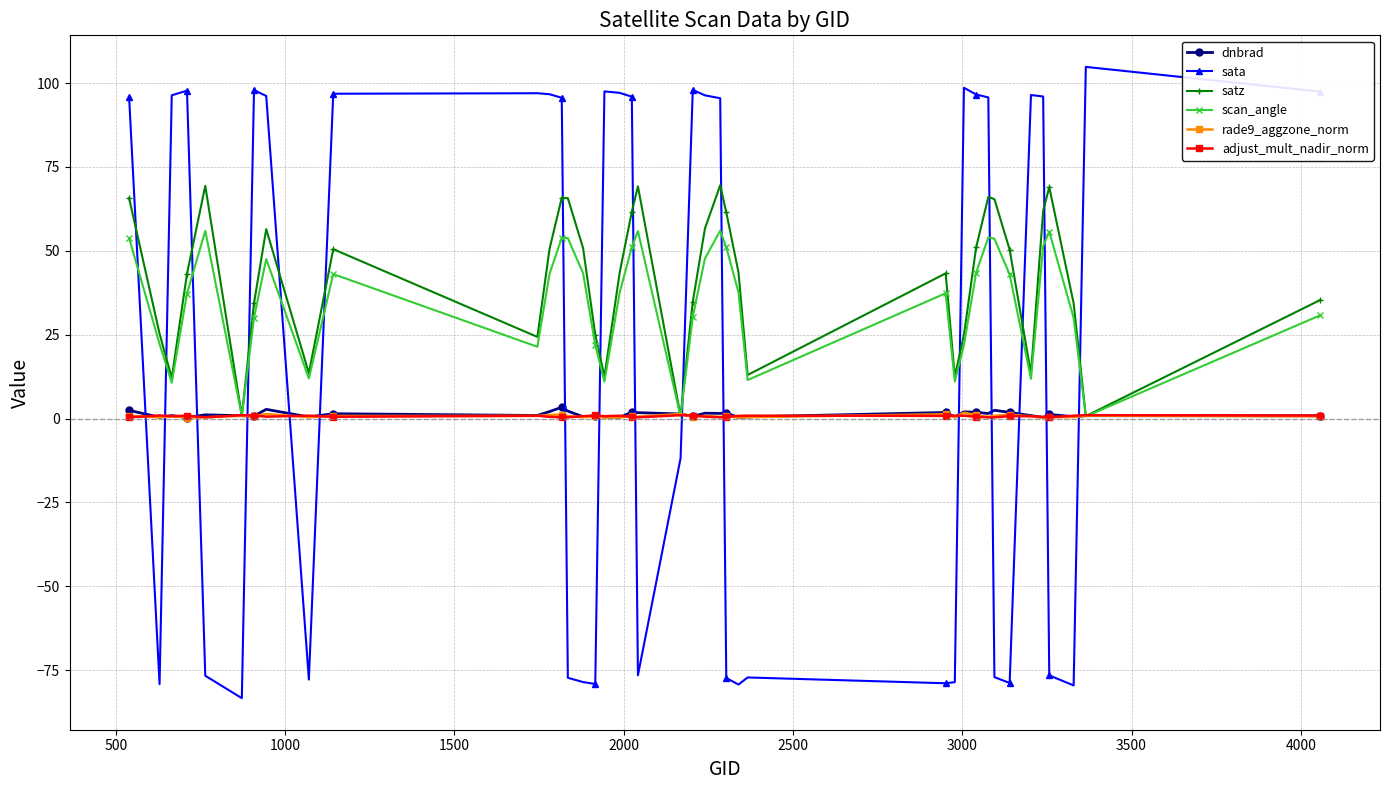

Which series has the largest range (max minus min)?

sata